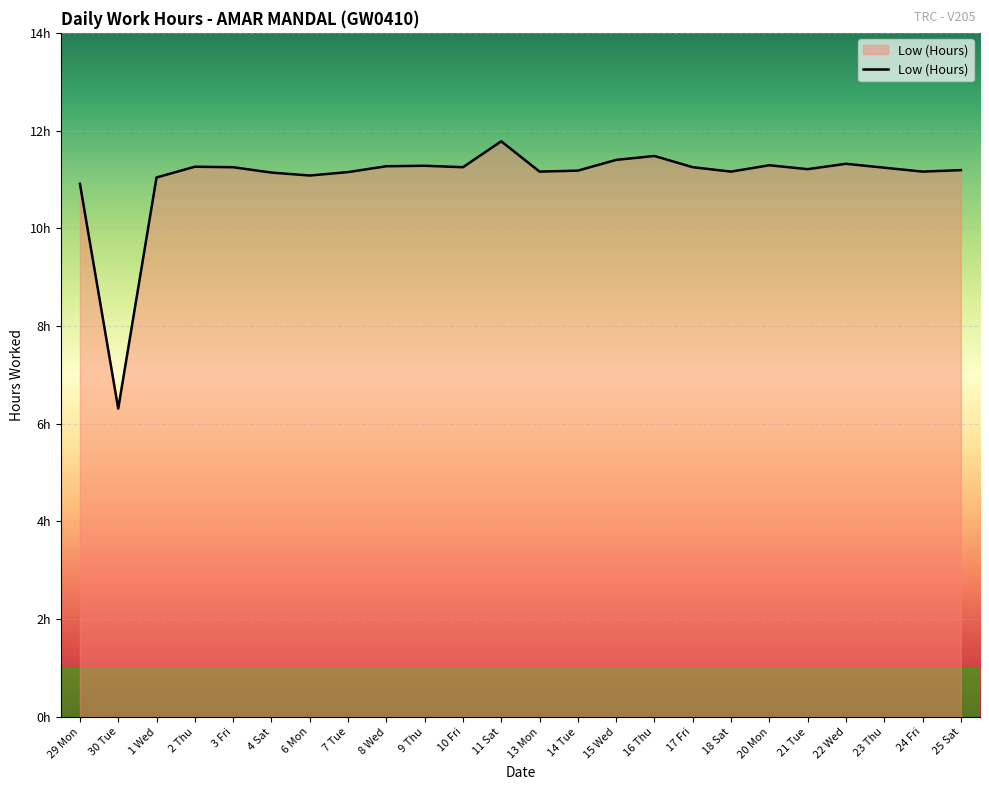

Is this an area chart (filled region under the line)?

Yes